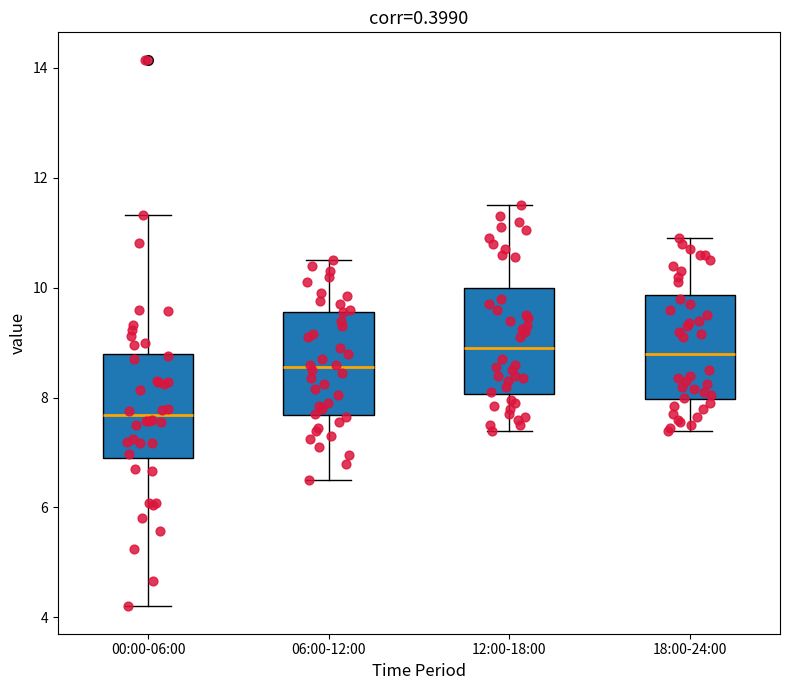

Which box's median line is the lowest?

00:00-06:00